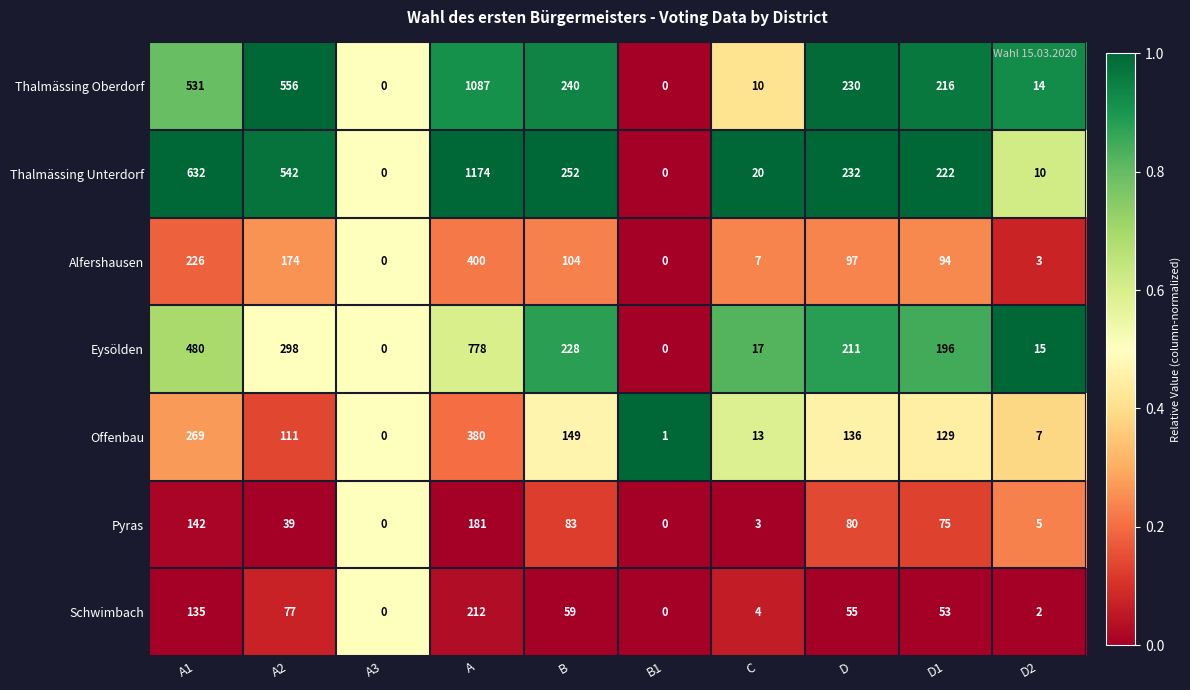

The value of Pyras at B1 is 104. True or false?

False